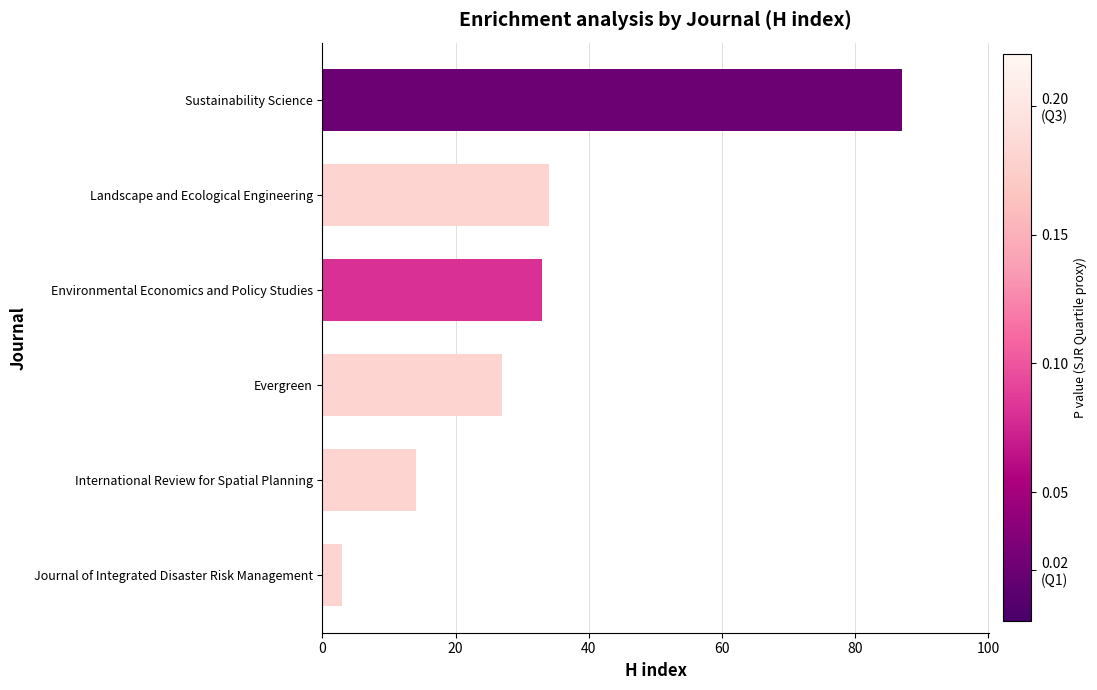

How many data points are less than 33?

3